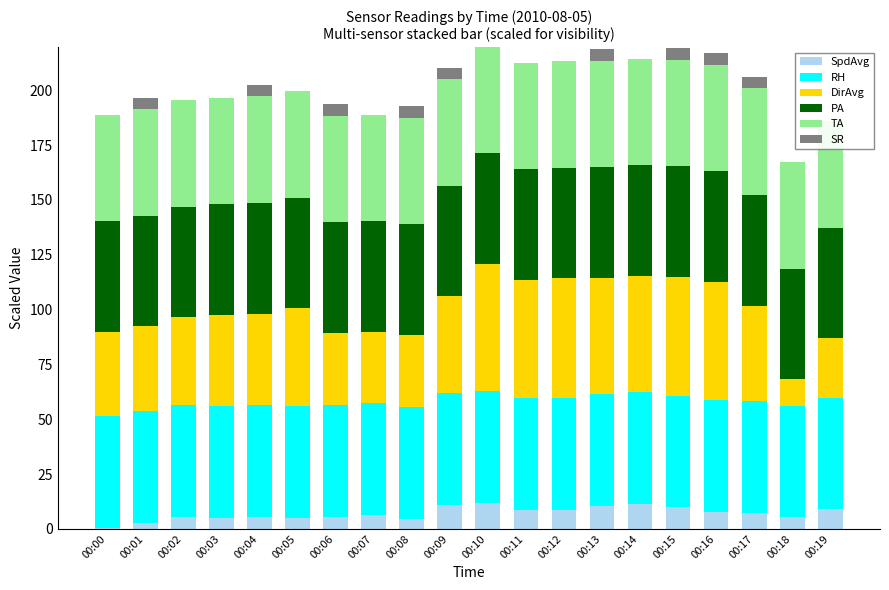

How many bars are there in total?

120